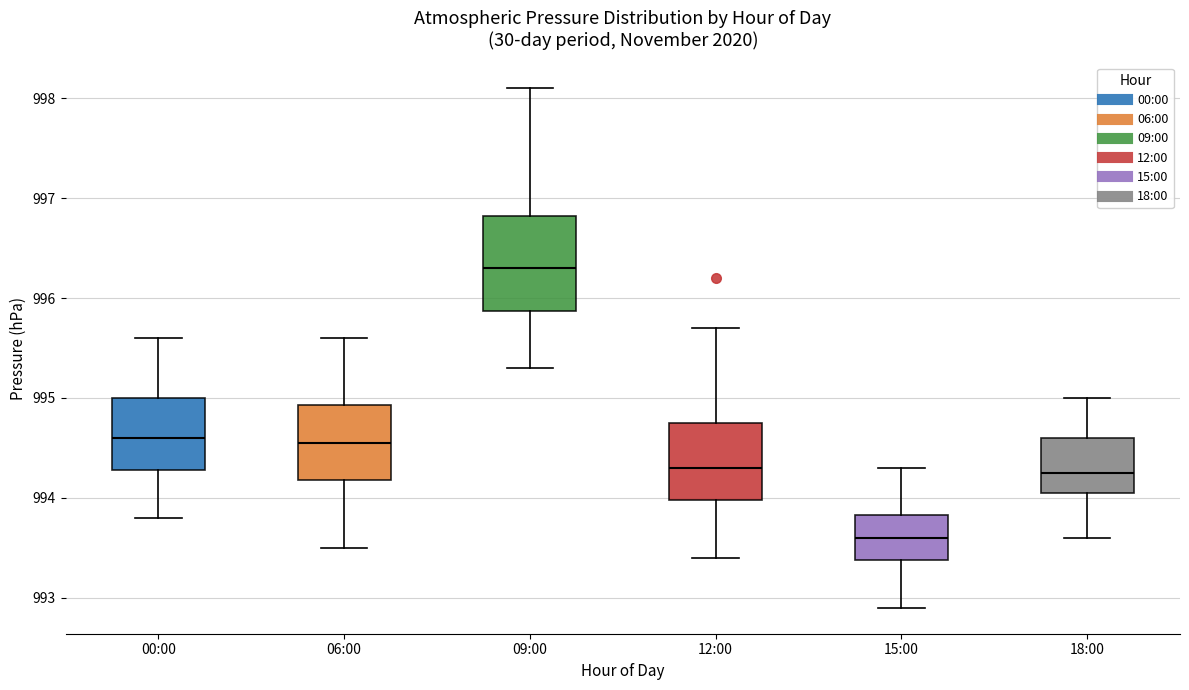

Where is the lower edge of the box for 15:00 on the y-axis? The values are not printed on the chart, so give them approximately, as read against the axis.

993.4